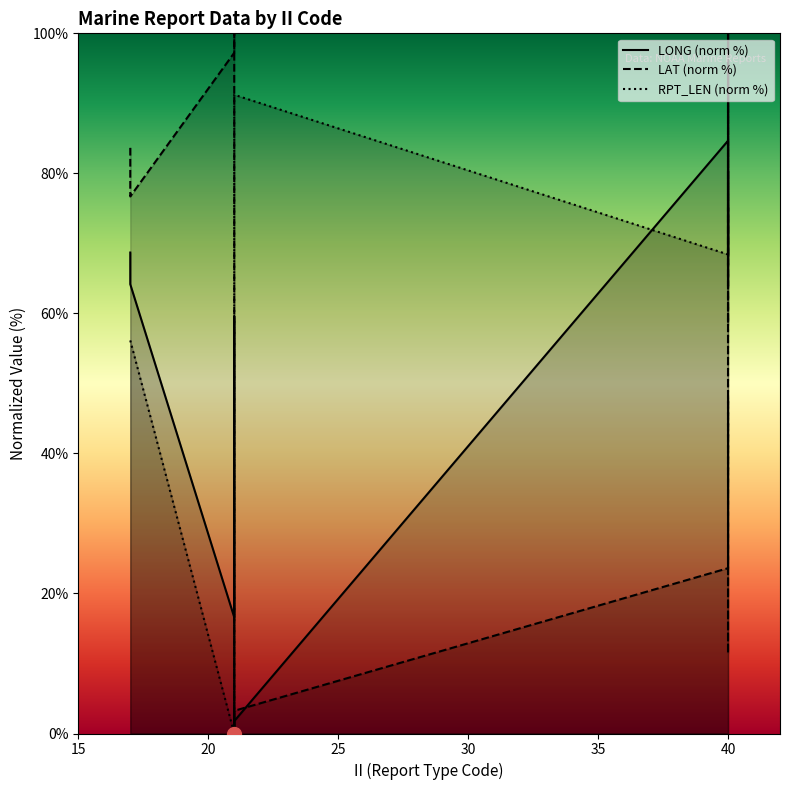

How many data points in LONG (norm %) are above 67?

8